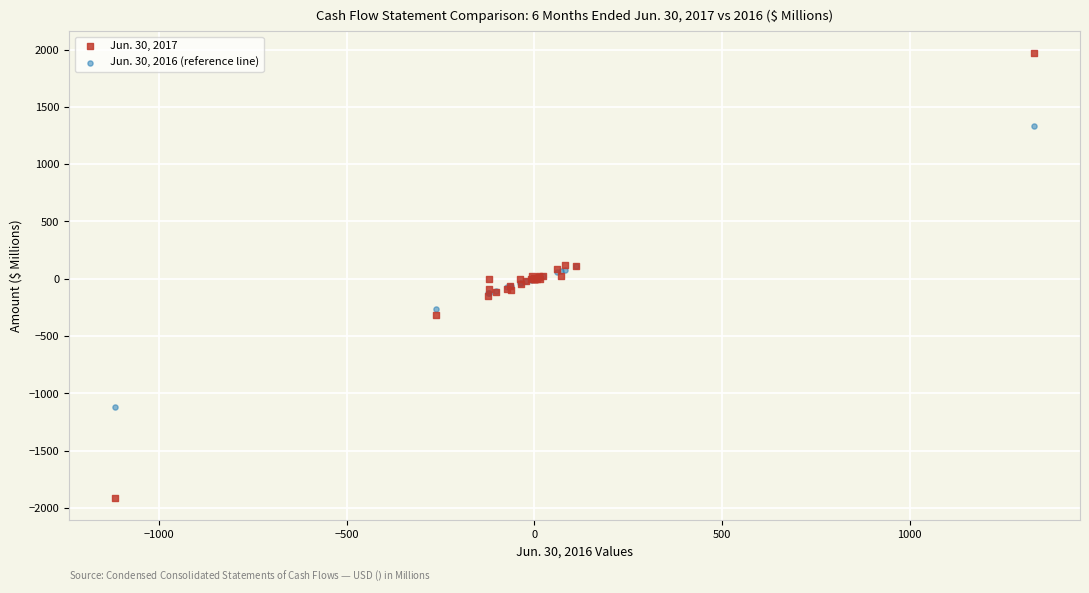

What is the X range (max minus min) for the scatter plot?

2449.7